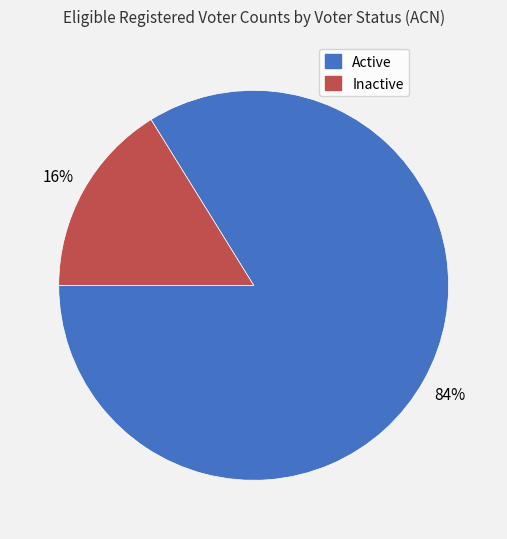

Which category has the biggest portion of the pie?

Active